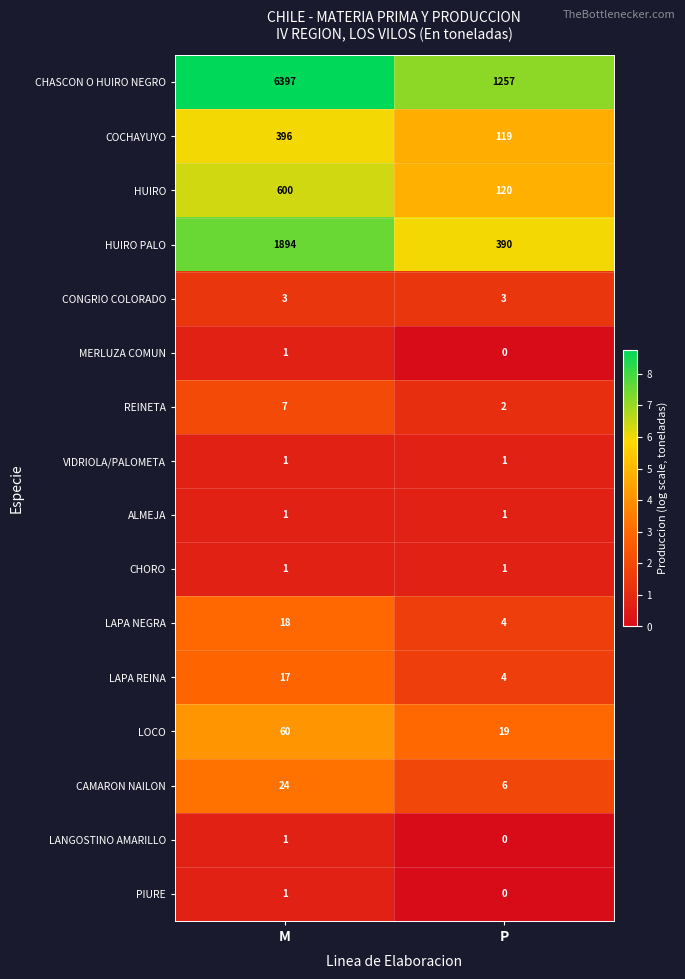

True or false: HUIRO PALO has a value of 3049 at M.

False